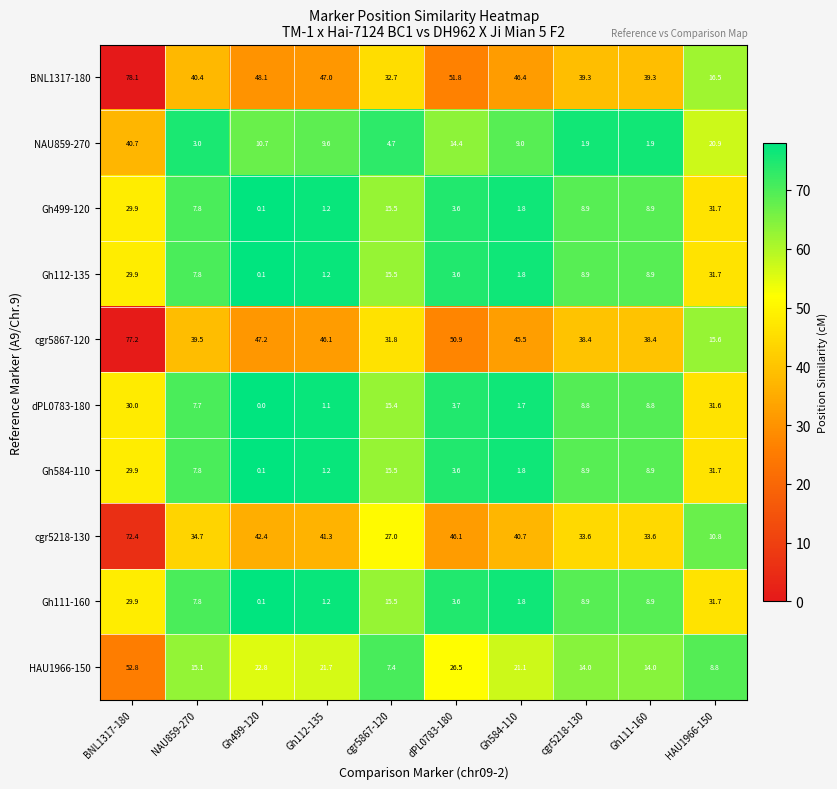

What is the difference between the highest and lowest values at BNL1317-180?

48.2